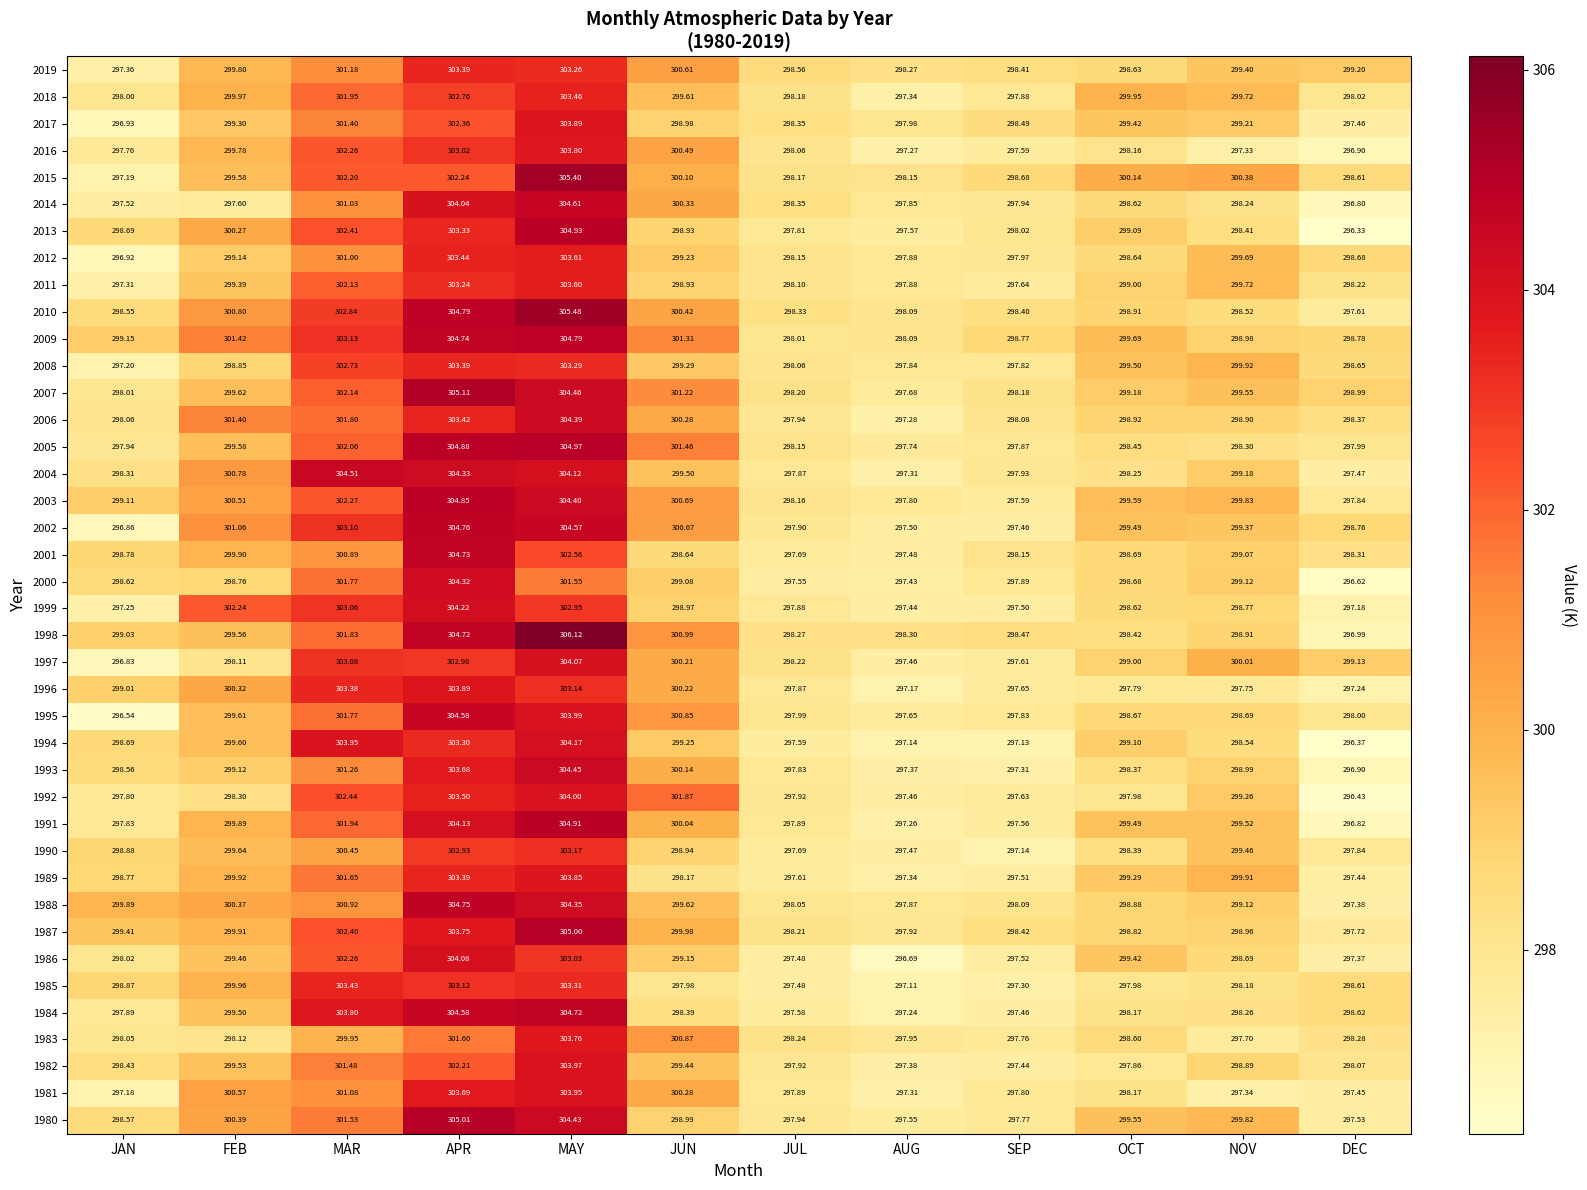

List the labels in order of 1999 value, smallest first.

DEC, JAN, AUG, SEP, JUL, OCT, NOV, JUN, FEB, MAY, MAR, APR